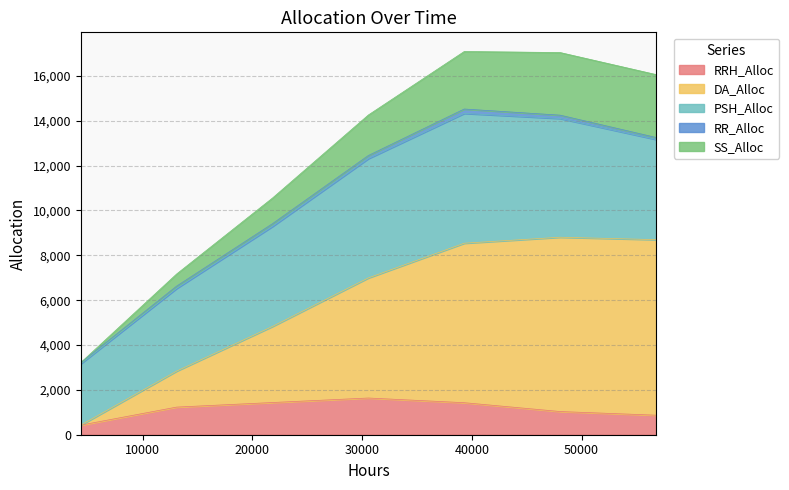

What is the difference between the highest and lowest values at 13104?

5937